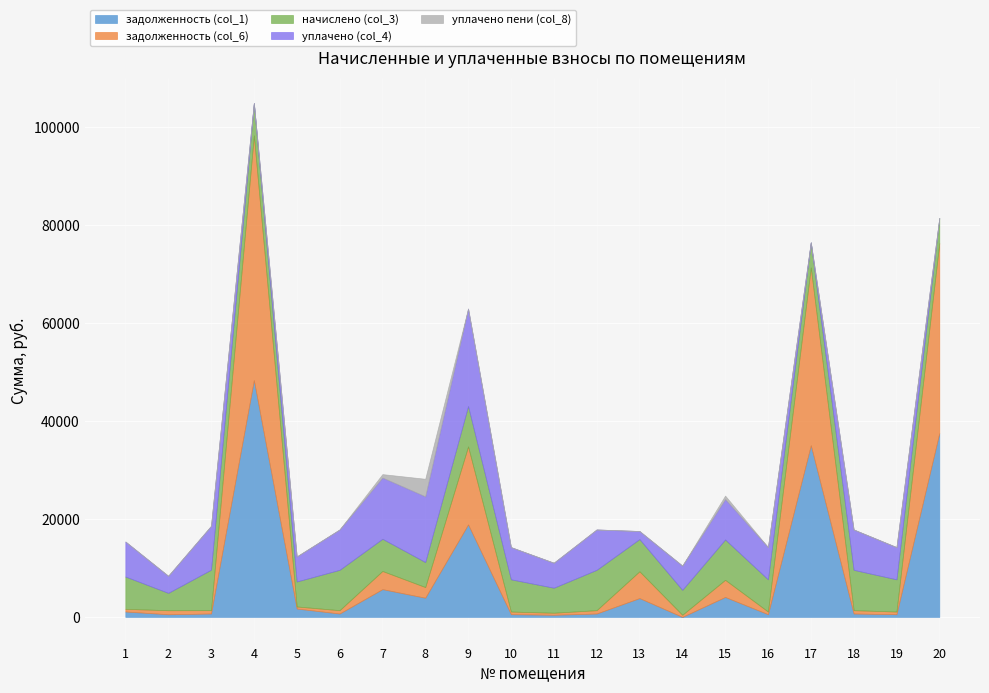

True or false: задолженность (col_1) and уплачено (col_4) cross at least once.

True